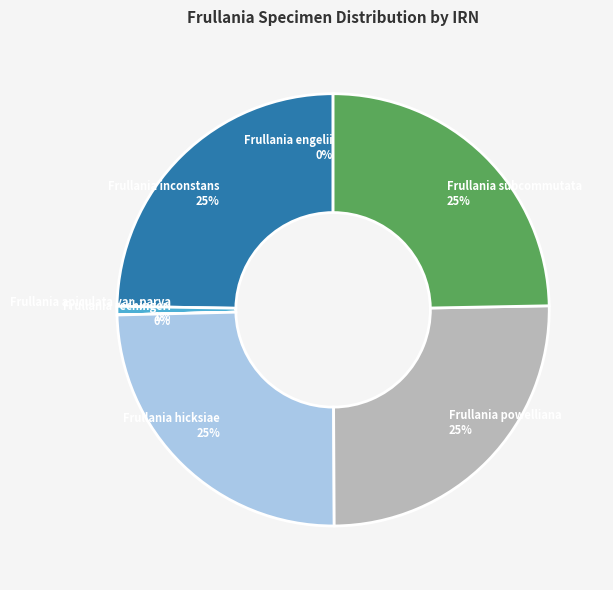

Do Frullania inconstans and Frullania apiculata var. parva together represent more than half of the pie?

No